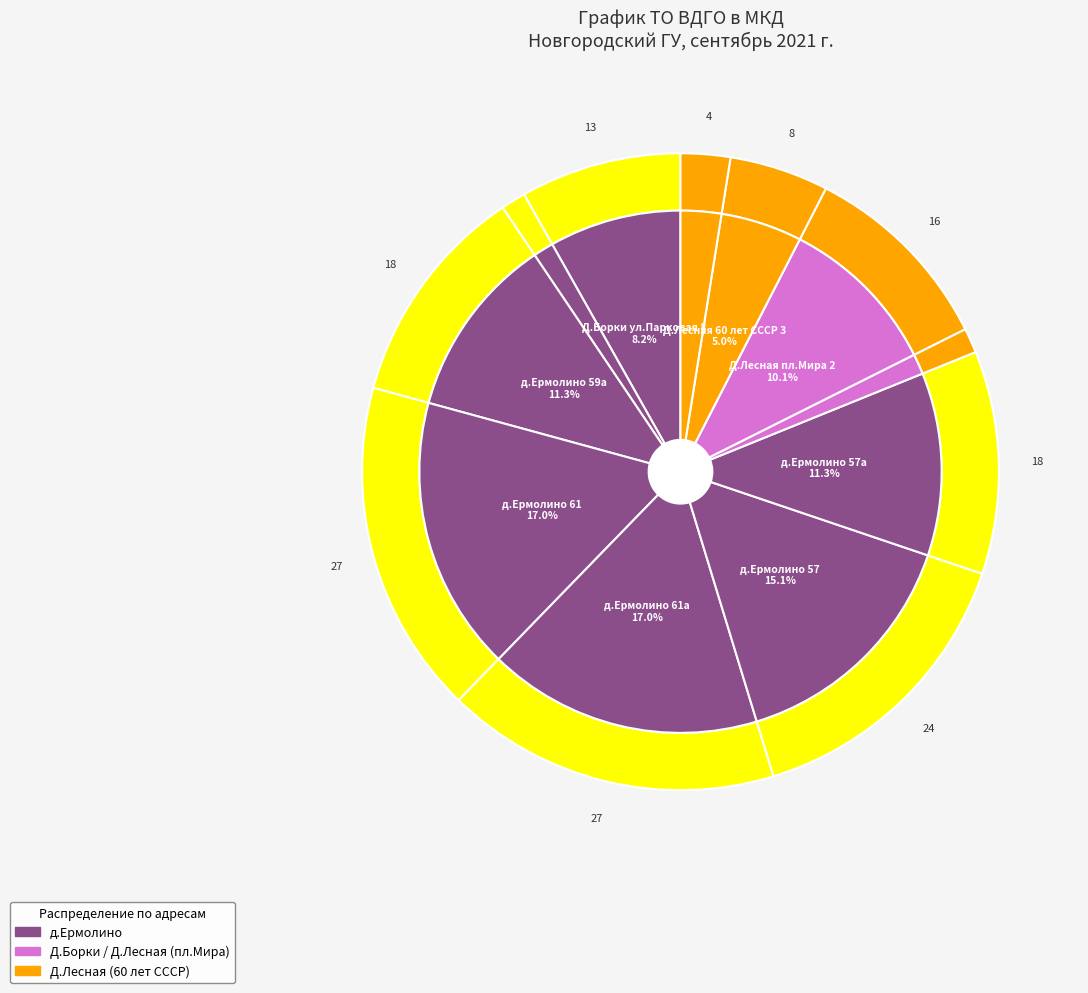

Count the number of slices in the pie.

11